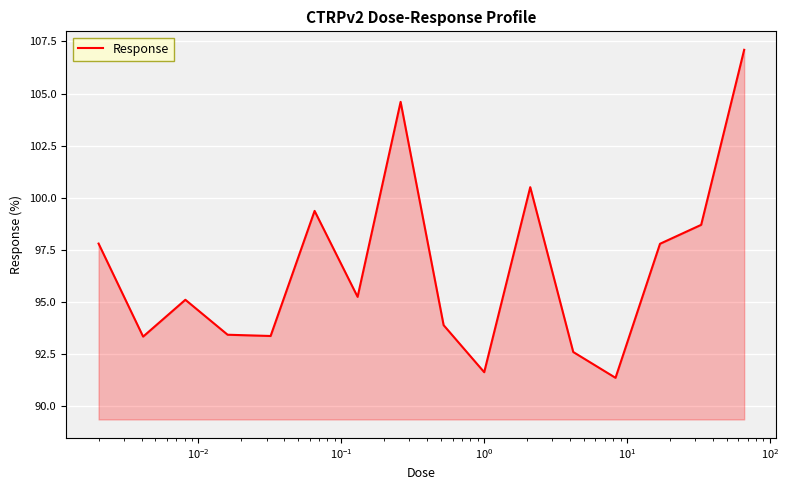

What is the minimum value shown in the chart?

91.3